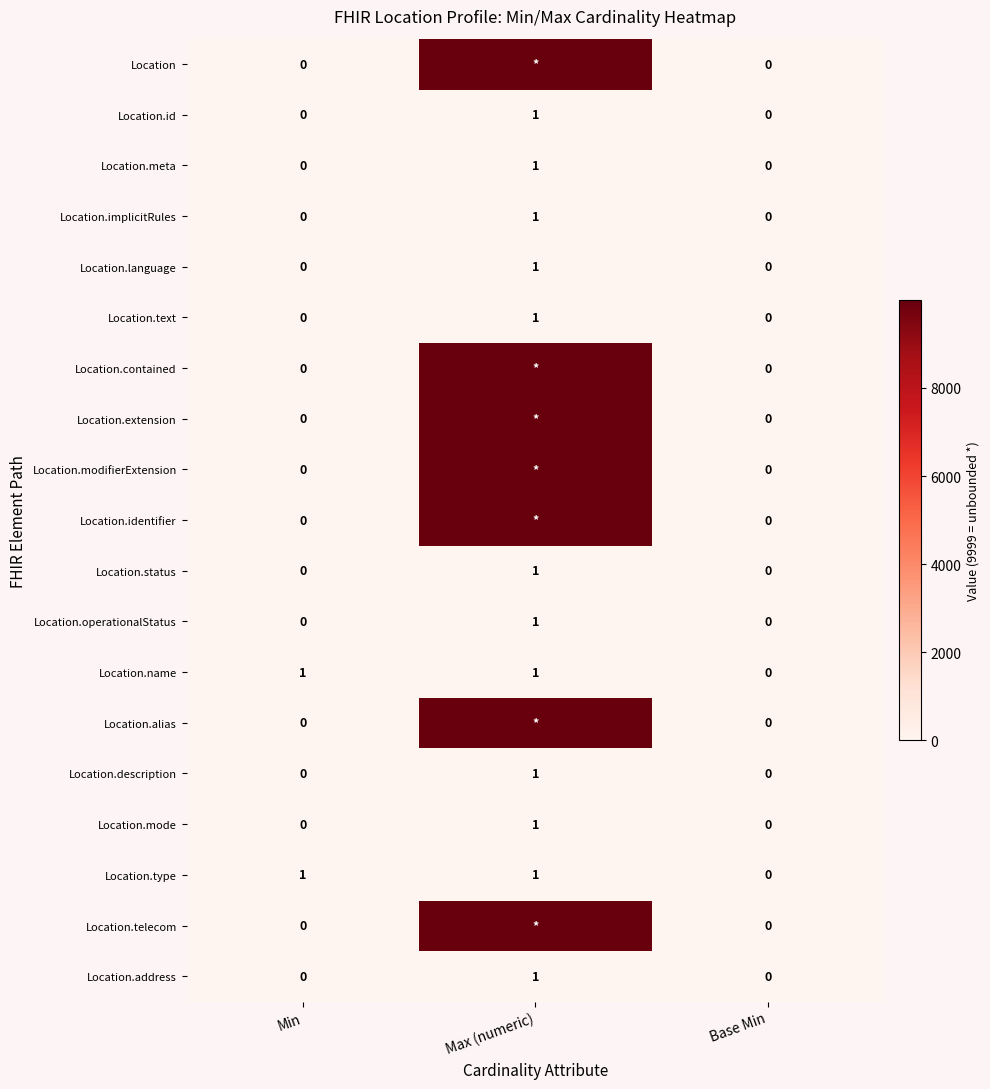

The Location.address series shows 0 at Base Min. True or false?

True